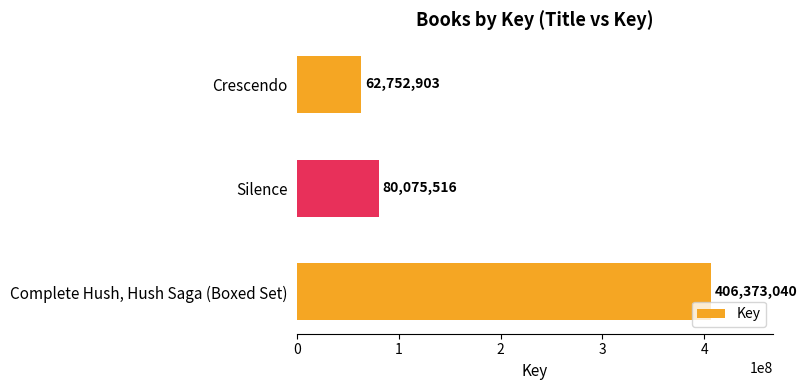

True or false: the data shows 62752903 at Crescendo.

True